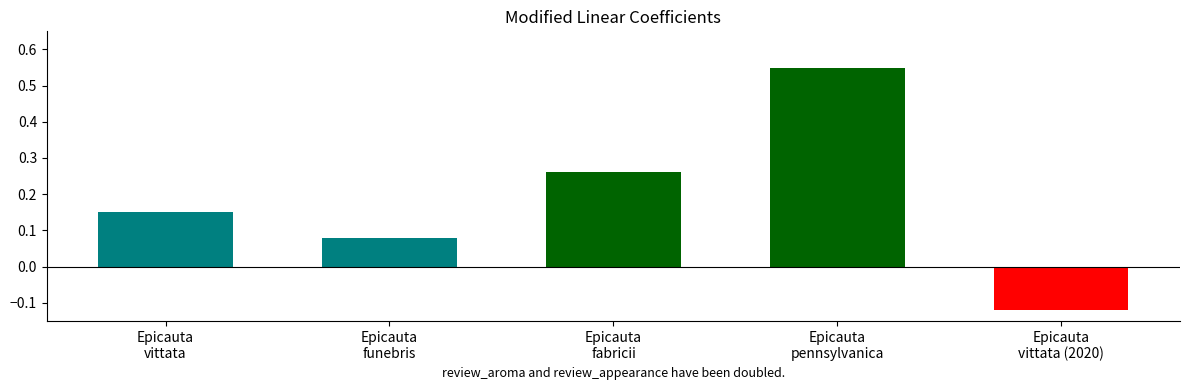

Does the chart contain any negative values?

No